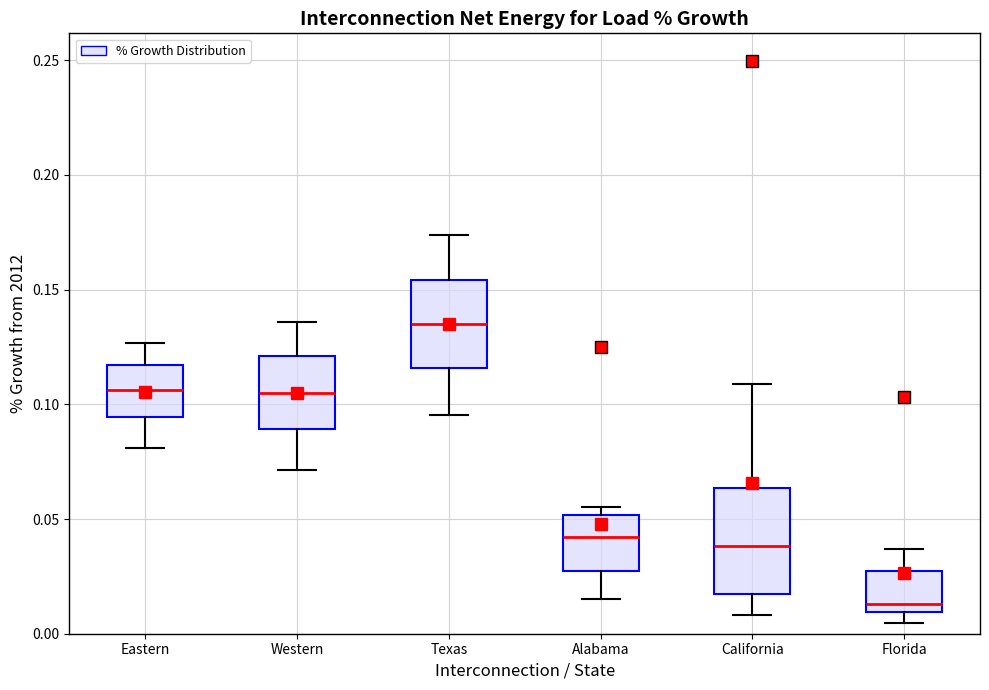

Reading left to right, transcribe this box plot: for each box, give where its median line is, the range the box spans, and where its two whiskers end, as read against the y-axis. The values are not printed on the chart, so give them approximately, as read against the axis.

Eastern: median 0.105, box 0.095 to 0.115, whiskers 0.080 to 0.125
Western: median 0.105, box 0.090 to 0.120, whiskers 0.070 to 0.135
Texas: median 0.135, box 0.115 to 0.155, whiskers 0.095 to 0.175
Alabama: median 0.040, box 0.025 to 0.050, whiskers 0.015 to 0.055
California: median 0.040, box 0.015 to 0.065, whiskers 0.010 to 0.110
Florida: median 0.015, box 0.010 to 0.025, whiskers 0.005 to 0.035